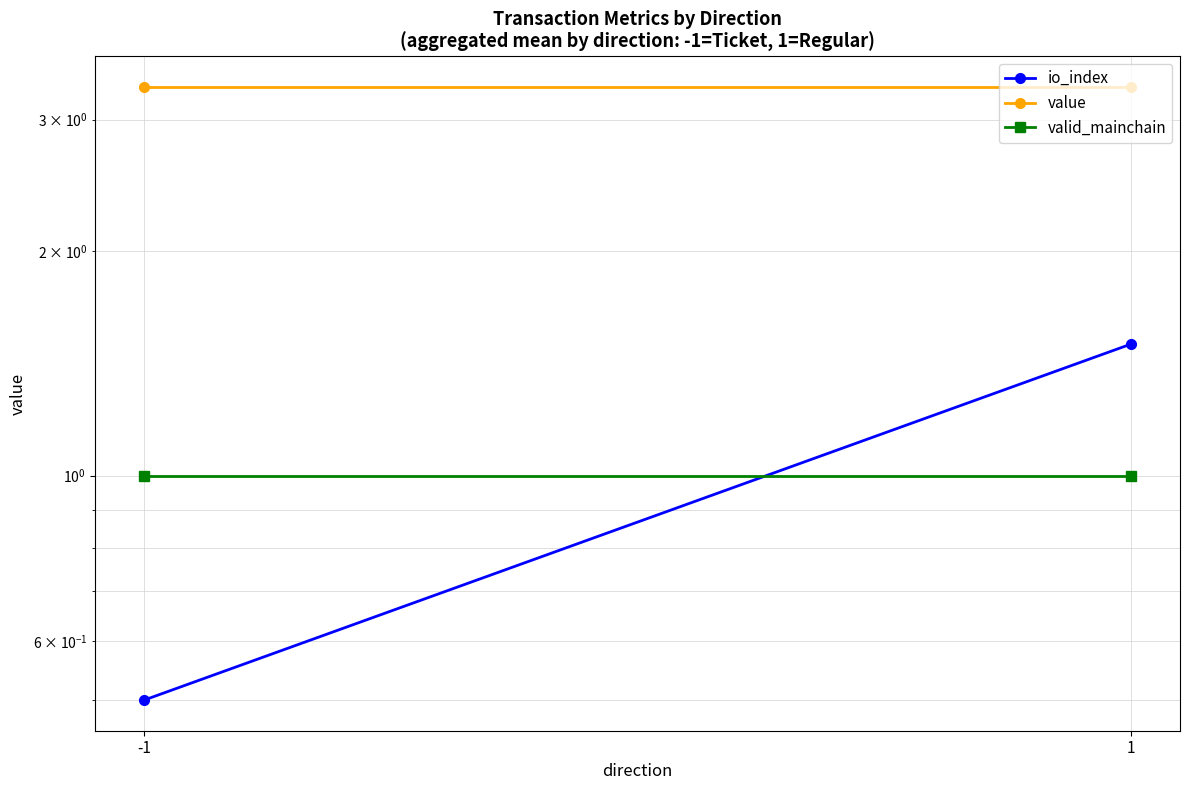

The value of value at 1 is 3.3. True or false?

True